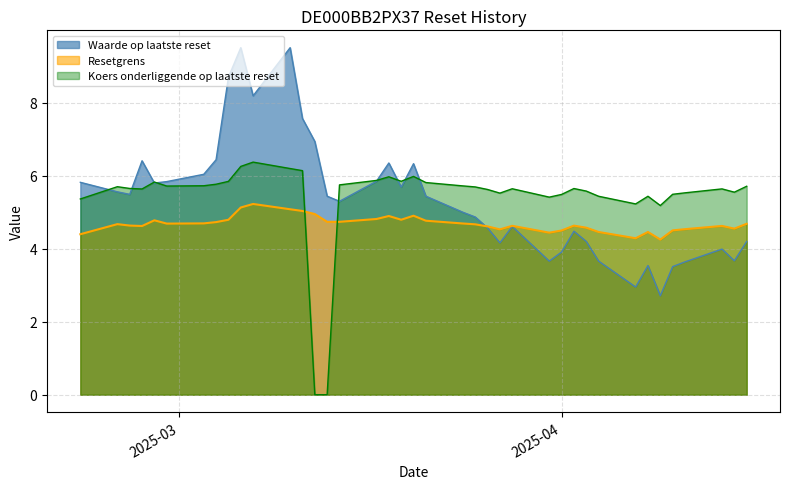

After their last crossing, which series has the higher values: Resetgrens or Koers onderliggende op laatste reset?

Koers onderliggende op laatste reset